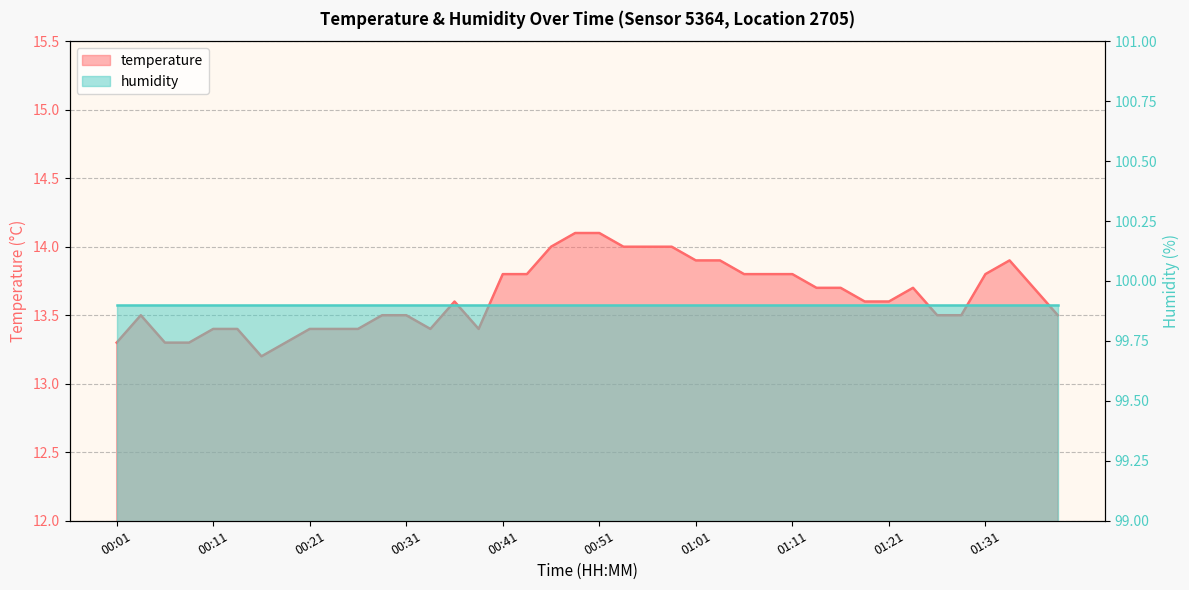

Reading left to right, transcribe all the data shown in this chart.

13.3	13.5	13.3	13.3	13.4	13.4	13.2	13.3	13.4	13.4	13.4	13.5	13.5	13.4	13.6	13.4	13.8	13.8	14.0	14.1	14.1	14.0	14.0	14.0	13.9	13.9	13.8	13.8	13.8	13.7	13.7	13.6	13.6	13.7	13.5	13.5	13.8	13.9	13.7	13.5